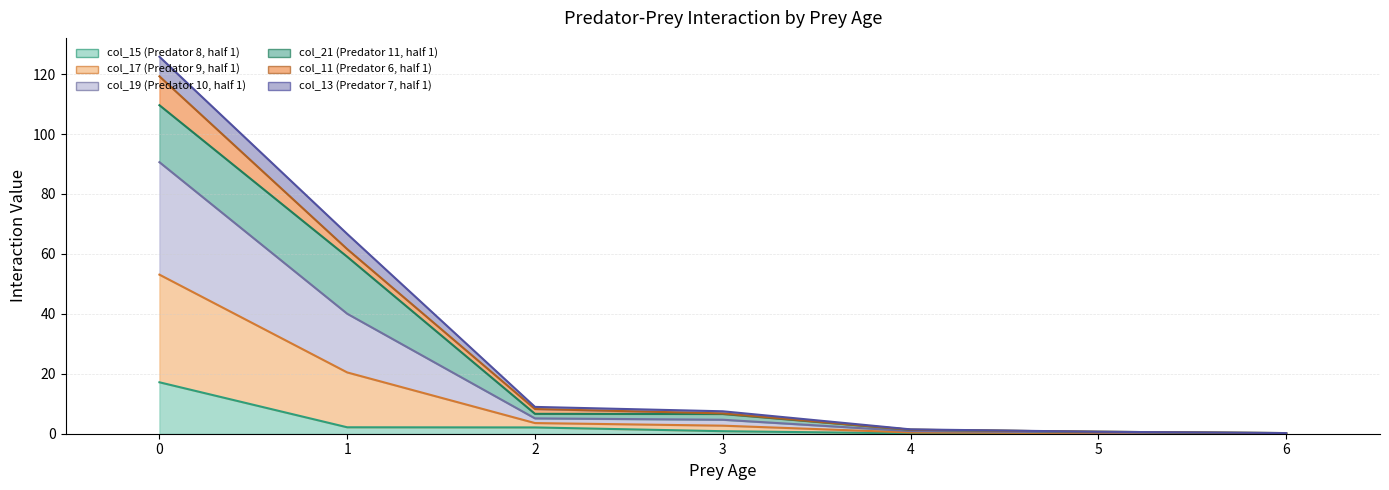

True or false: col_15 (Predator 8, half 1) and col_11 (Predator 6, half 1) intersect in this chart.

False